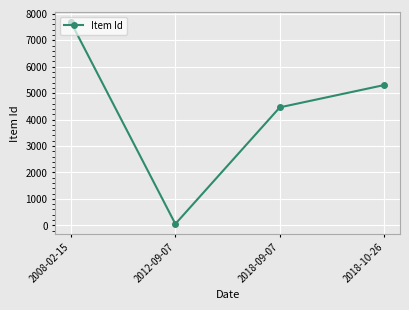

What is the greatest value displayed?

7685